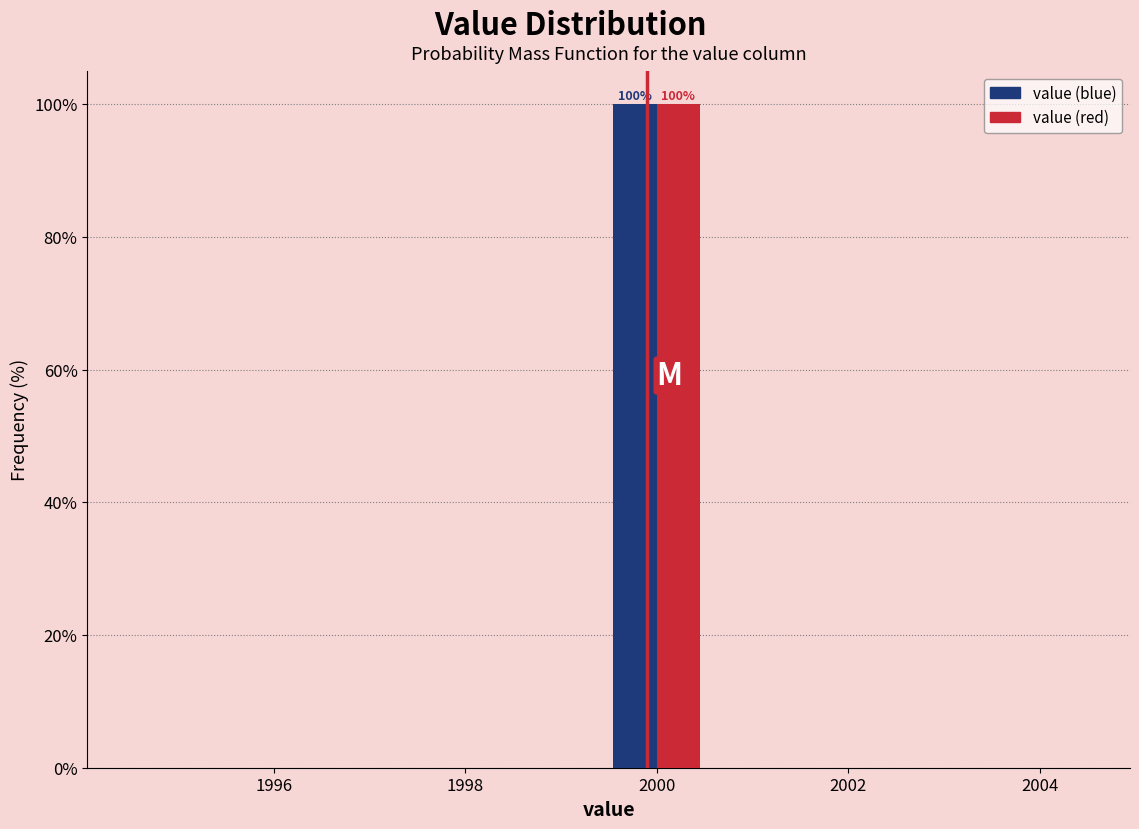

In the value (red) series, which range on the x-axis has the tallest bar?

1999.5 to 2000.5